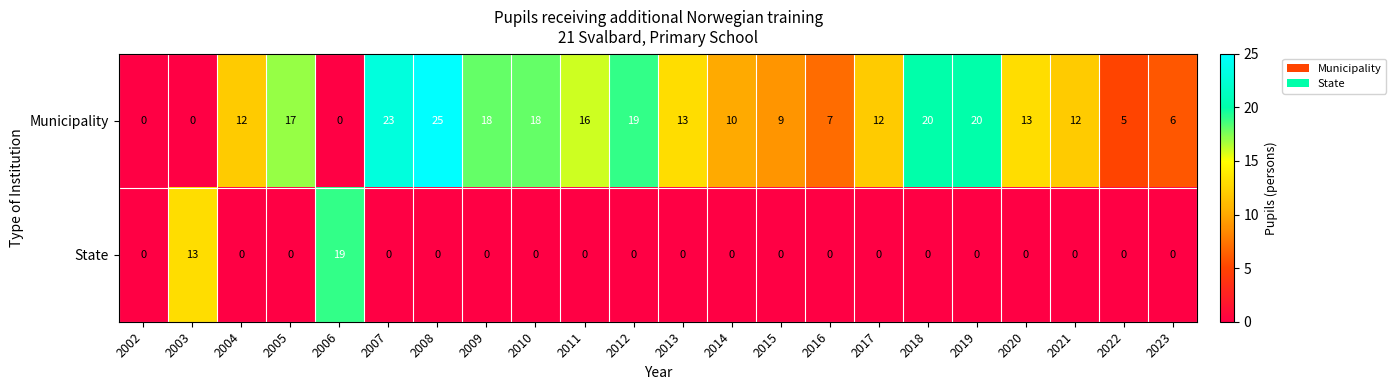

At 2023, list the series in order from largest to smallest.

Municipality, State